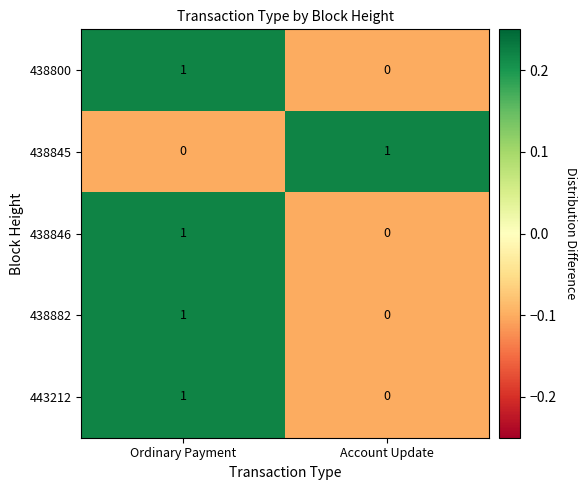

Reading left to right, extract all data points from this chart.

438800: Ordinary Payment=1	Account Update=0
438845: Ordinary Payment=0	Account Update=1
438846: Ordinary Payment=1	Account Update=0
438882: Ordinary Payment=1	Account Update=0
443212: Ordinary Payment=1	Account Update=0